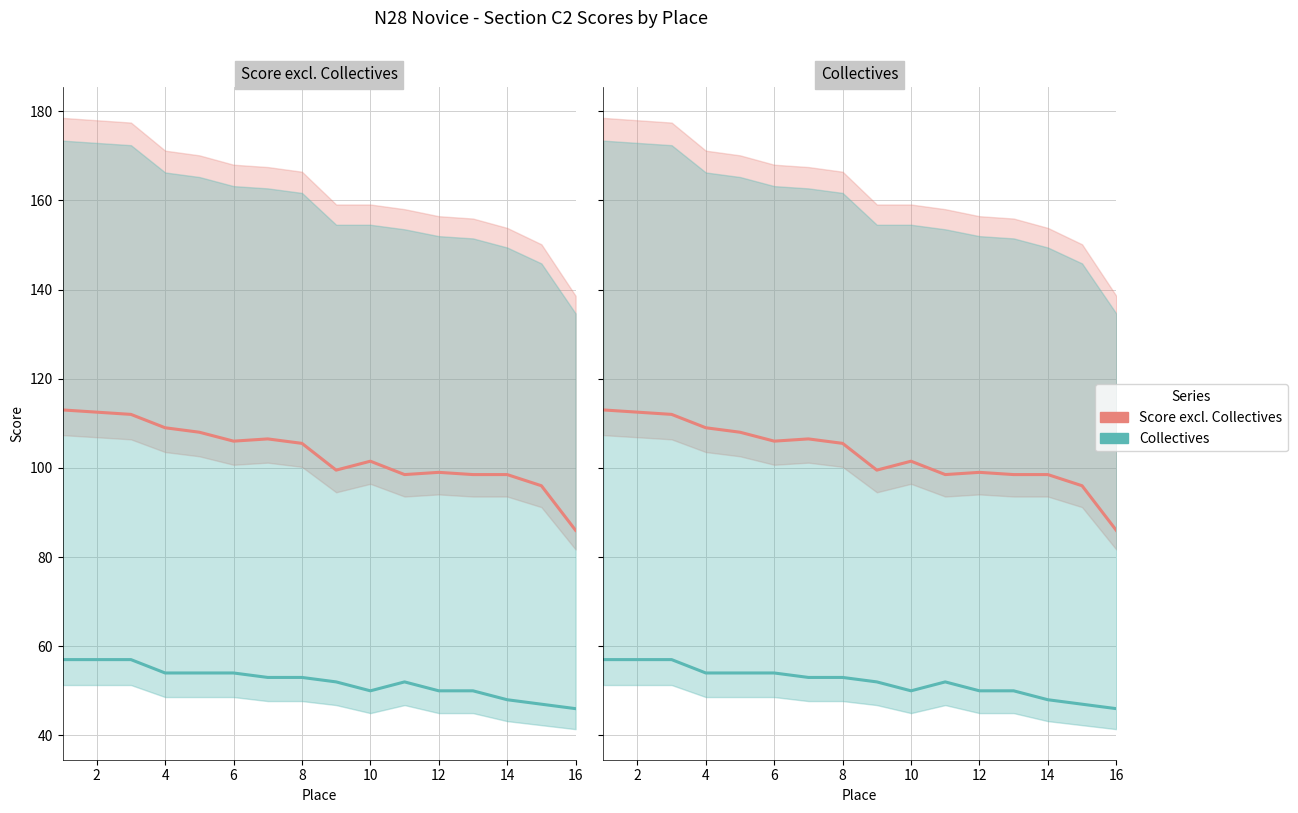

Rank the series at 4 from lowest to highest value.

Collectives, Score excl. Collectives